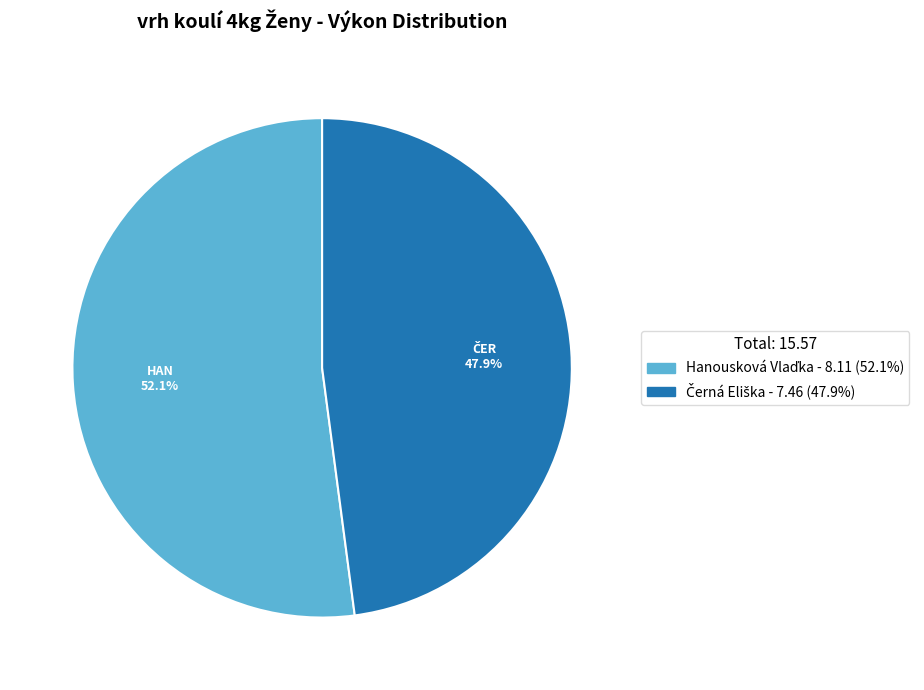

Which category has the smallest portion of the pie?

Černá Eliška